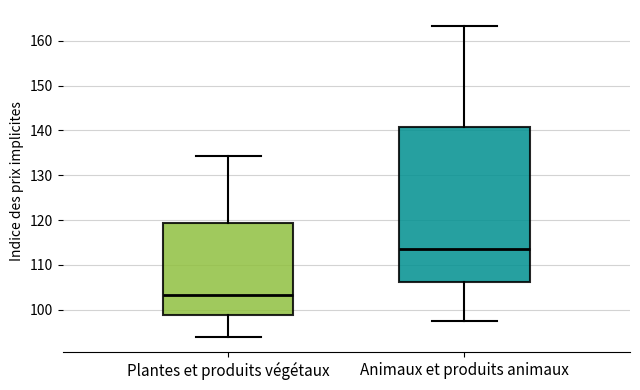

Reading left to right, transcribe this box plot: for each box, give where its median line is, the range the box spans, and where its two whiskers end, as read against the y-axis. The values are not printed on the chart, so give them approximately, as read against the axis.

Plantes et produits végétaux: median 103, box 99 to 119, whiskers 94 to 134
Animaux et produits animaux: median 113, box 106 to 141, whiskers 97 to 163